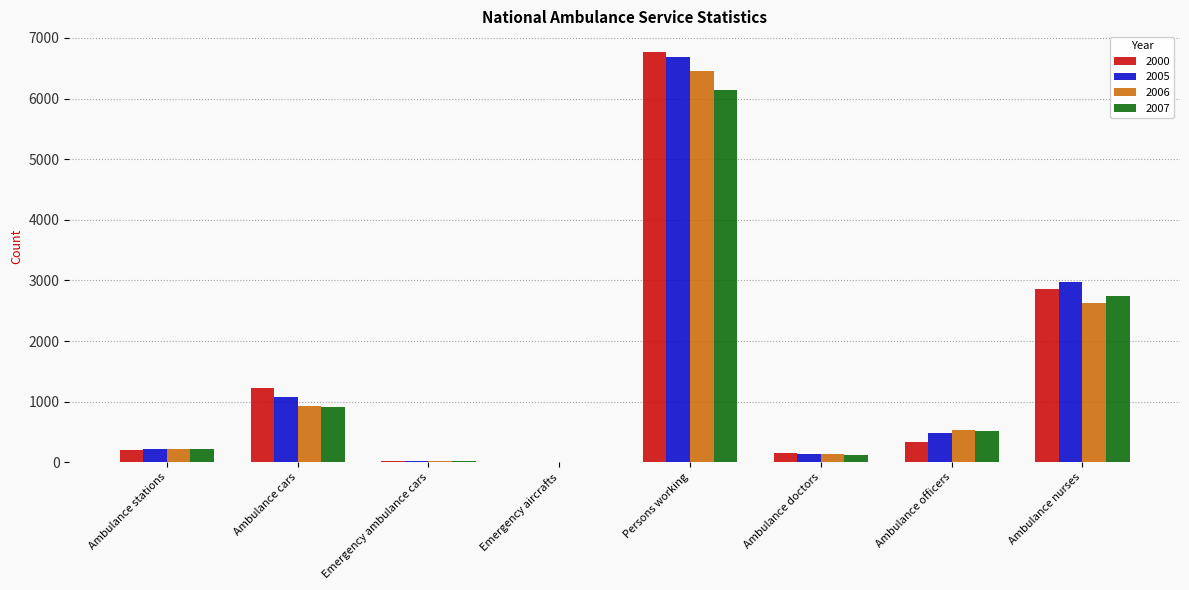

What is the sum of all 2007 values?

10704